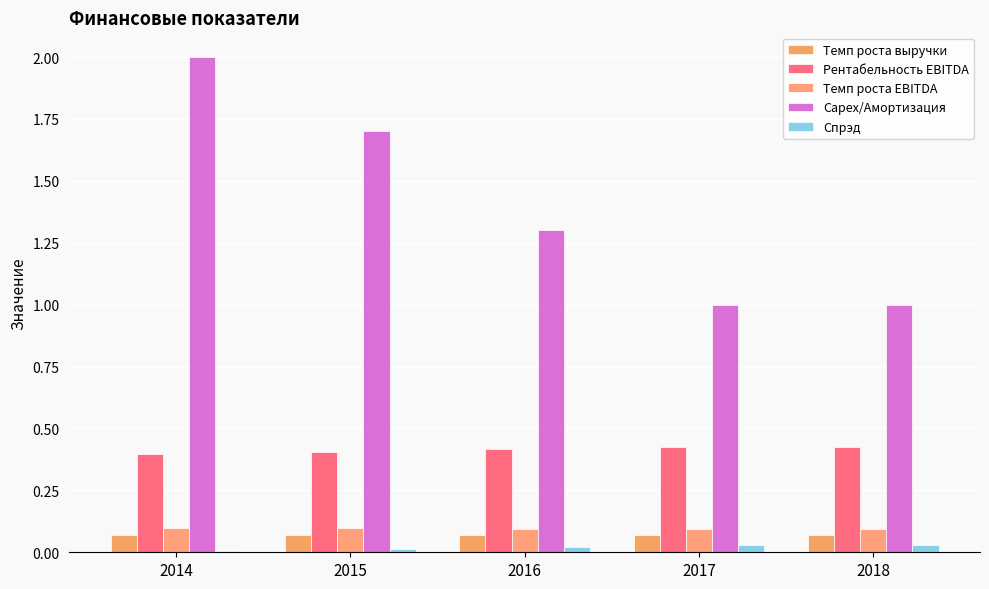

Which series has the widest spread of values?

Capex/Амортизация